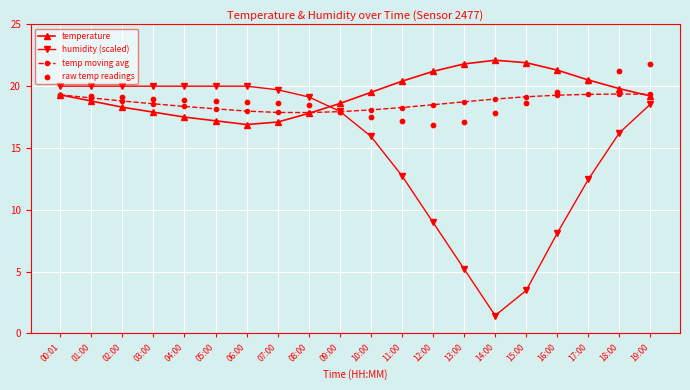

At which category is the sum across all series the highest?

19:00